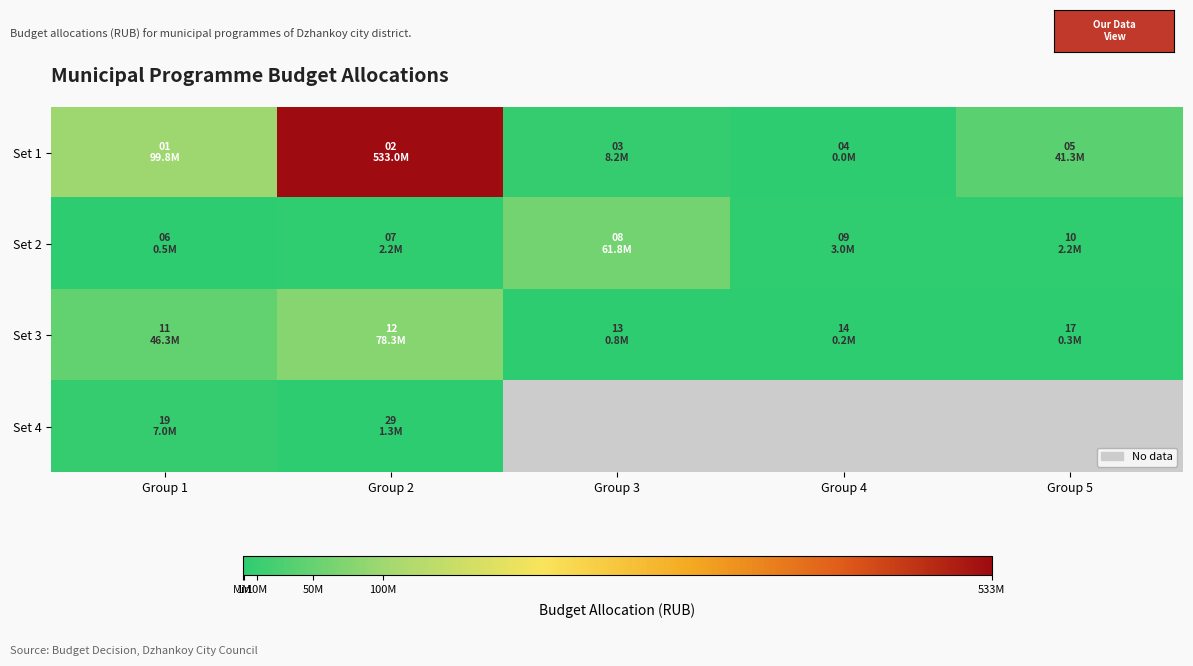

At which category does the chart reach its peak across all series?

Group 2